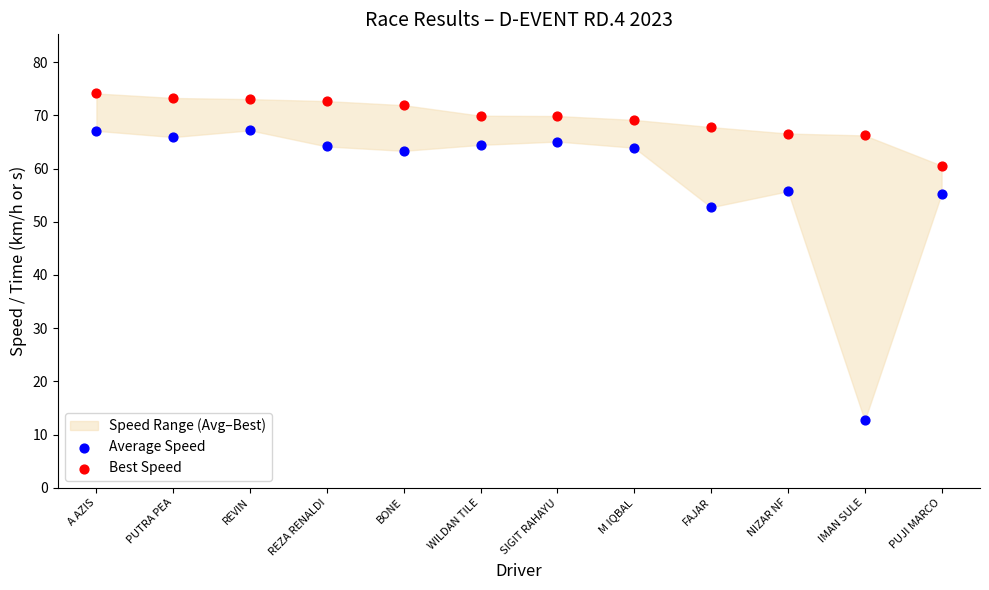

Which series reaches the minimum Y coordinate?

Average Speed